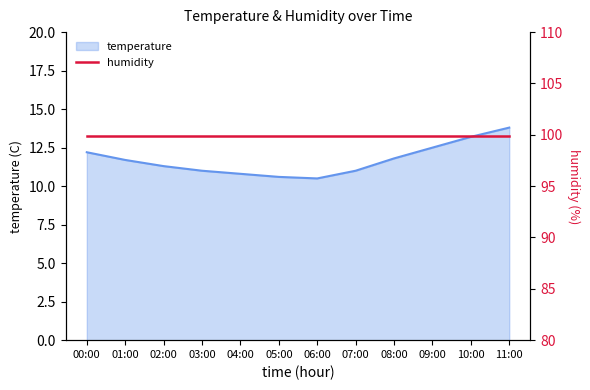

List the labels in order of value, smallest first.

06:00, 05:00, 04:00, 03:00, 07:00, 02:00, 01:00, 08:00, 00:00, 09:00, 10:00, 11:00